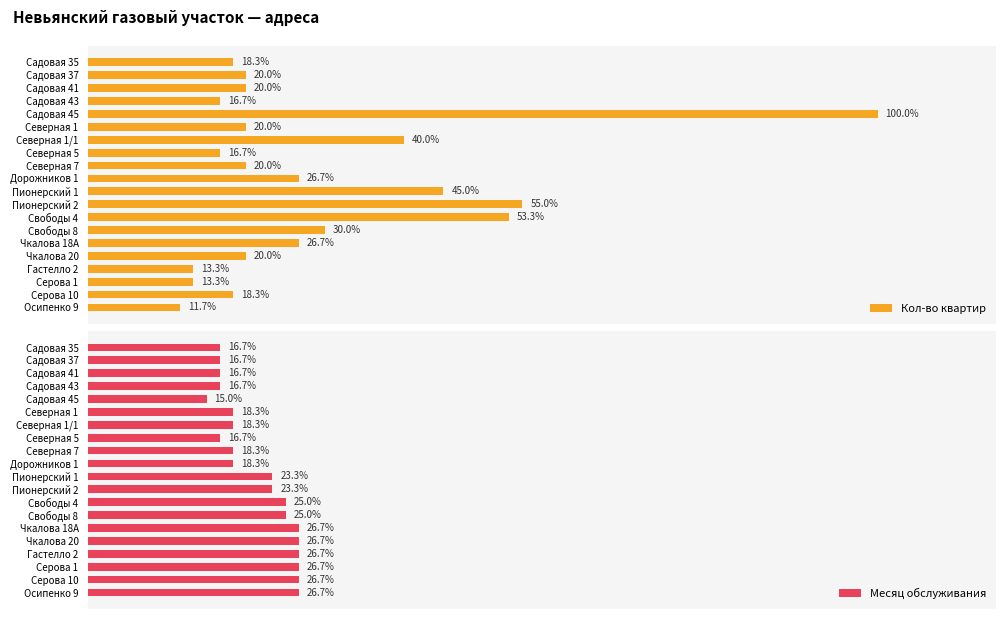

Reading right to left, extract all data points from this chart.

Кол-во квартир: 7	11	8	8	12	16	18	32	33	27	16	12	10	24	12	60	10	12	12	11
Месяц обслуживания: 16	16	16	16	16	16	15	15	14	14	11	11	10	11	11	9	10	10	10	10